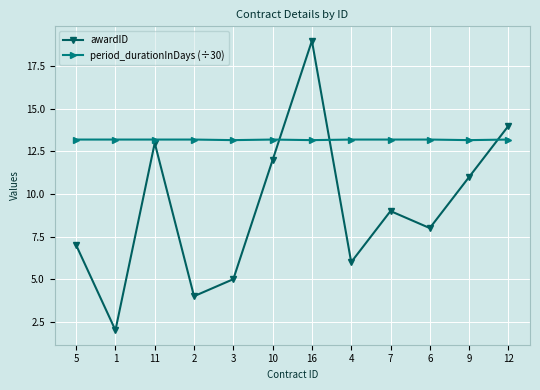

True or false: awardID has more than 1 points higher than both neighbors.

True